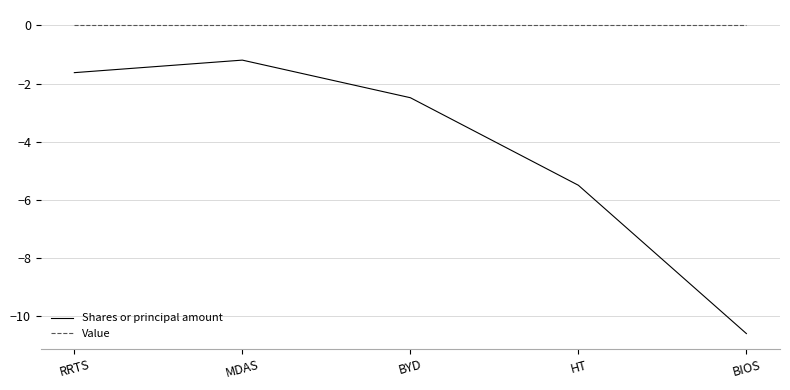

Which series has the largest range (max minus min)?

Shares or principal amount